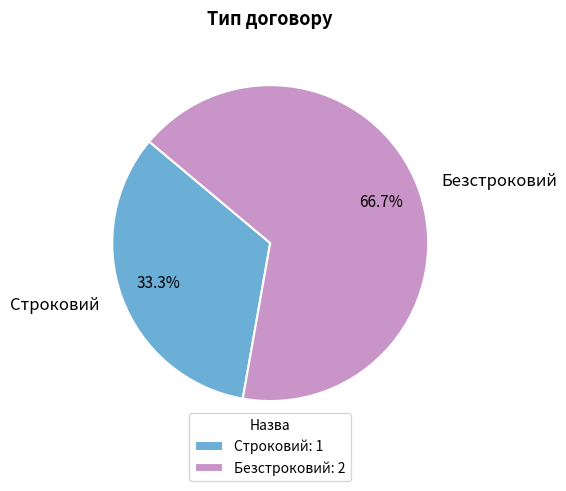

True or false: Безстроковий accounts for 56% of the total.

False